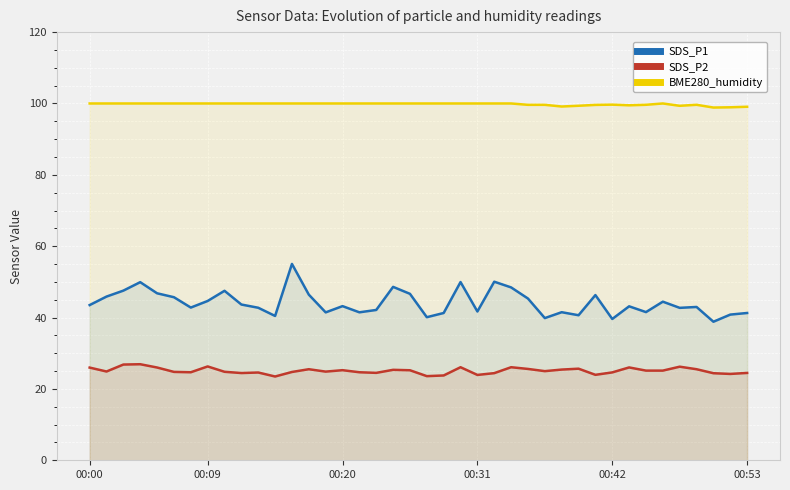

Count the number of data series in this chart.

3